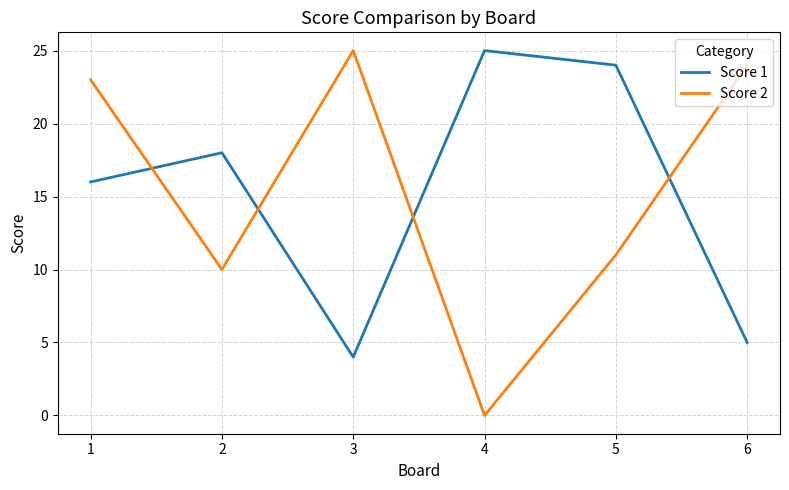

The Score 1 series shows 10 at 2. True or false?

False